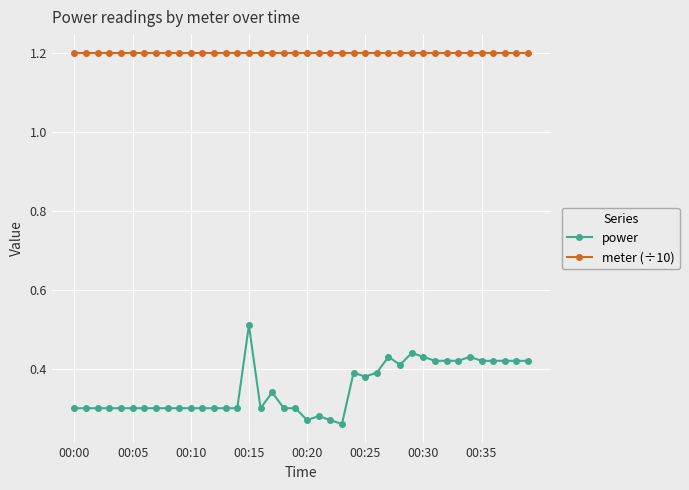

How many lines are shown in the chart?

2